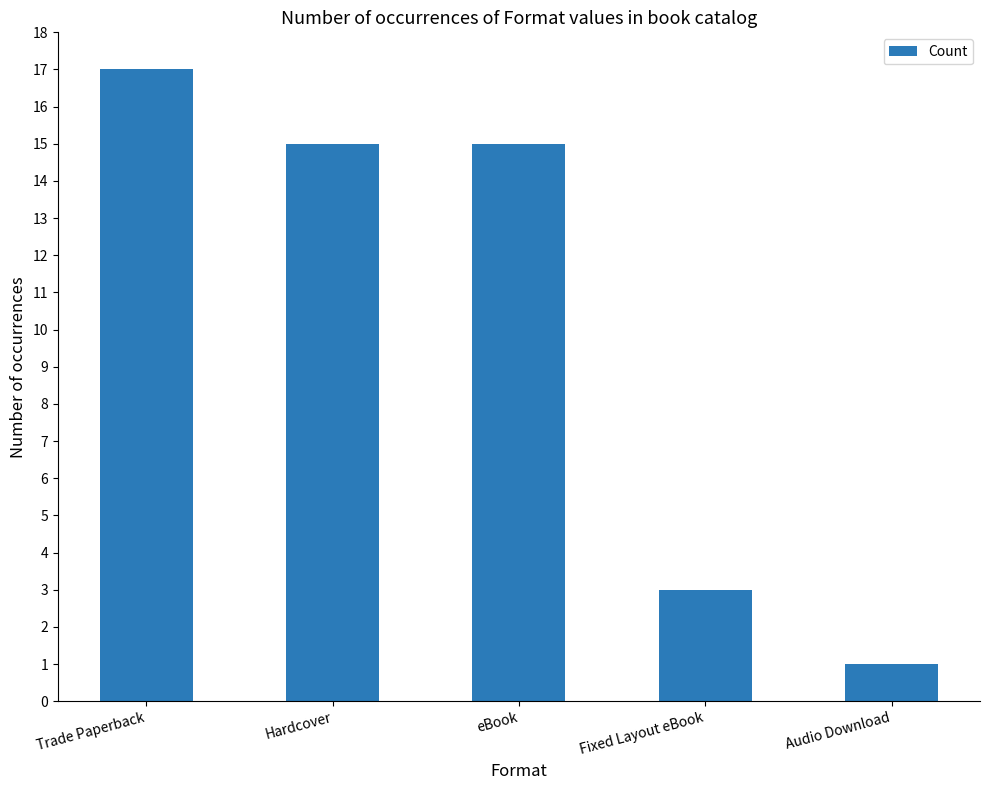

What is the difference between the values at Fixed Layout eBook and Trade Paperback?

14